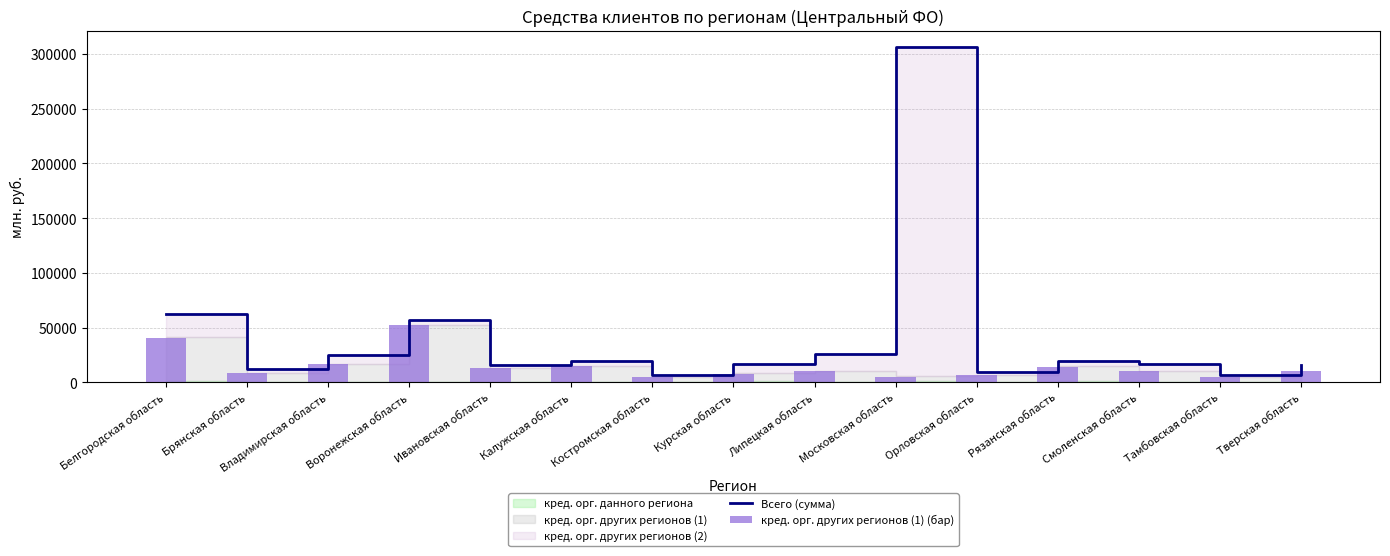

Where is кред. орг. других регионов (1) (бар) nearest to the value 28128?

Владимирская область